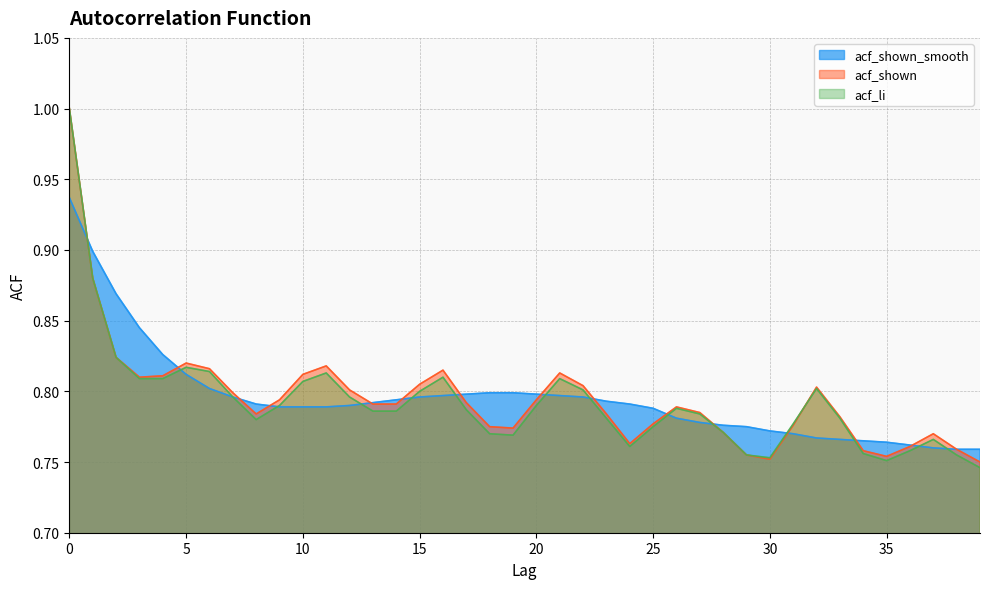

Reading left to right, list all the values displayed in this chart.

acf_shown_smooth: 0.9	0.9	0.9	0.8	0.8	0.8	0.8	0.8	0.8	0.8	0.8	0.8	0.8	0.8	0.8	0.8	0.8	0.8	0.8	0.8	0.8	0.8	0.8	0.8	0.8	0.8	0.8	0.8	0.8	0.8	0.8	0.8	0.8	0.8	0.8	0.8	0.8	0.8	0.8	0.8
acf_shown: 1.0	0.9	0.8	0.8	0.8	0.8	0.8	0.8	0.8	0.8	0.8	0.8	0.8	0.8	0.8	0.8	0.8	0.8	0.8	0.8	0.8	0.8	0.8	0.8	0.8	0.8	0.8	0.8	0.8	0.8	0.8	0.8	0.8	0.8	0.8	0.8	0.8	0.8	0.8	0.8
acf_li: 1.0	0.9	0.8	0.8	0.8	0.8	0.8	0.8	0.8	0.8	0.8	0.8	0.8	0.8	0.8	0.8	0.8	0.8	0.8	0.8	0.8	0.8	0.8	0.8	0.8	0.8	0.8	0.8	0.8	0.8	0.8	0.8	0.8	0.8	0.8	0.8	0.8	0.8	0.8	0.7